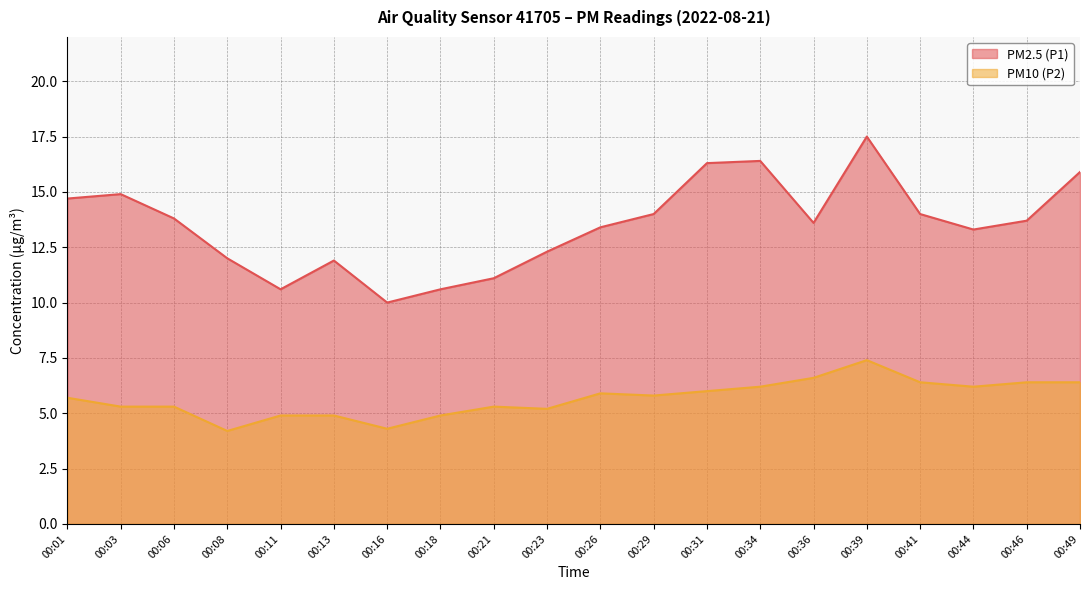

Is the value of PM2.5 (P1) at 00:34 greater than the value of PM10 (P2) at 00:36?

Yes